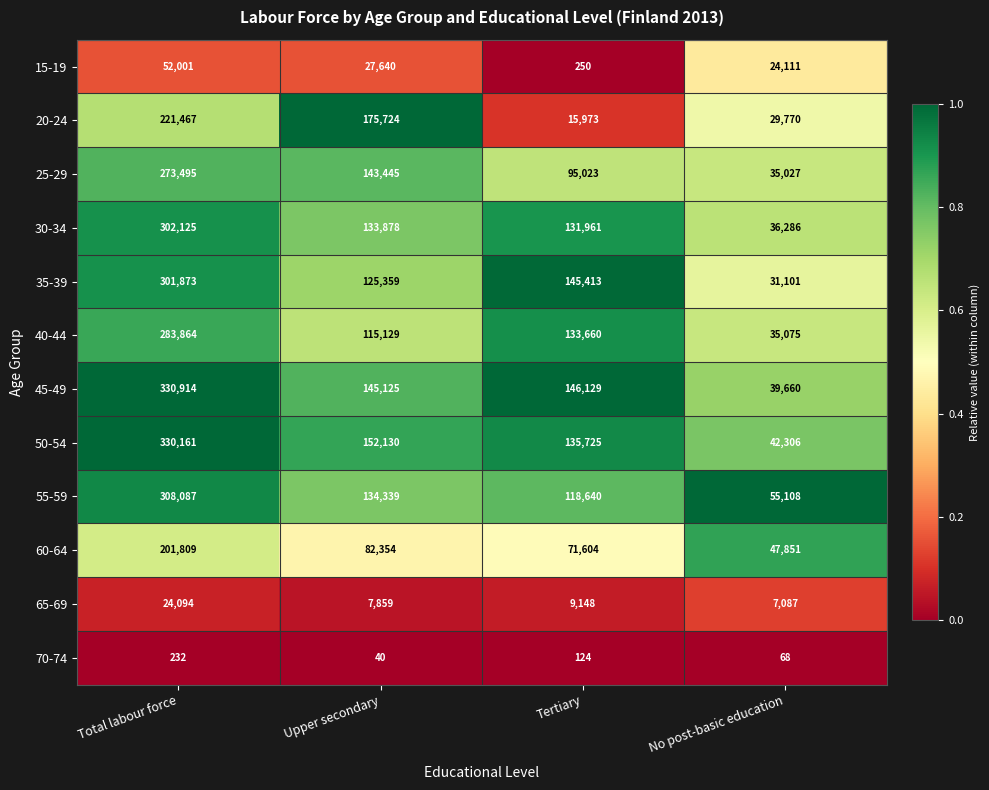

The value of 15-19 at Upper secondary is 27640. True or false?

True